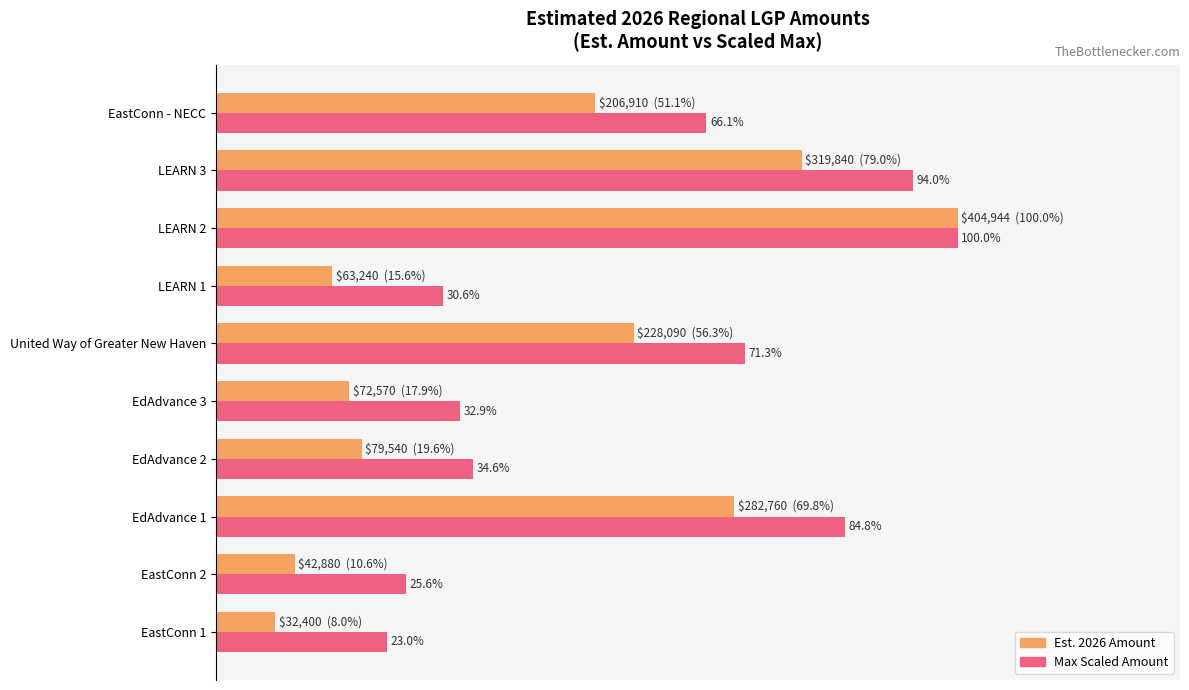

Rank the series at LEARN 1 from highest to lowest value.

Max Scaled Amount, Est. 2026 Amount